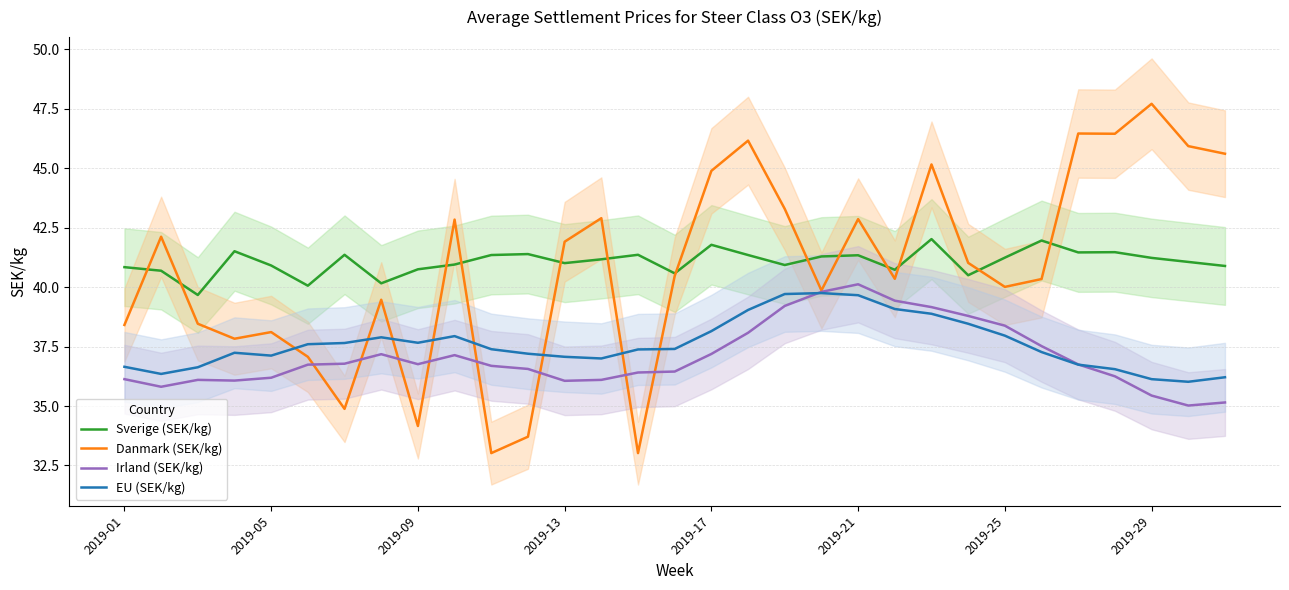

True or false: Irland (SEK/kg) and Sverige (SEK/kg) intersect in this chart.

False